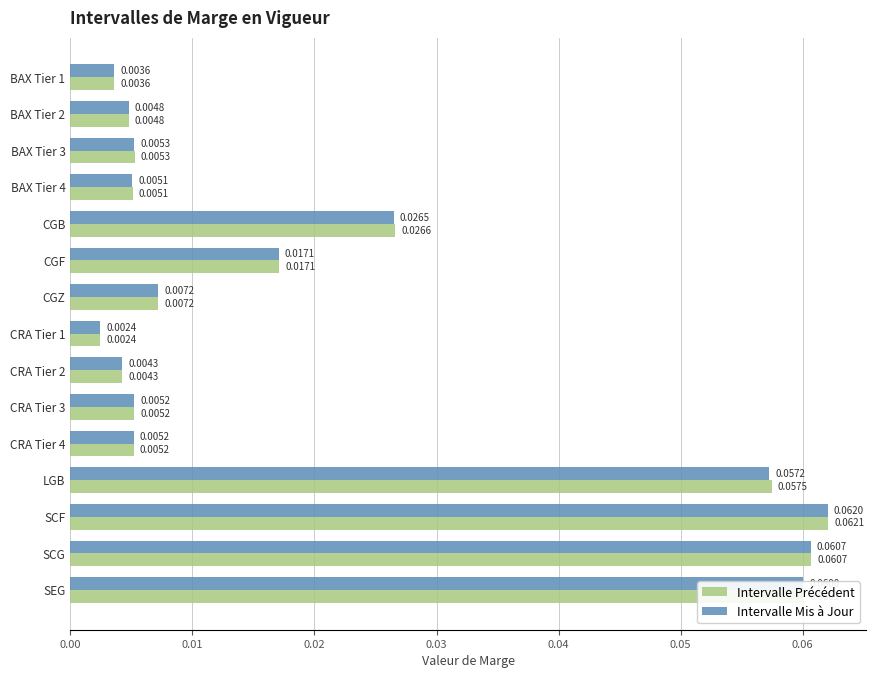

Rank the series by their maximum value, from highest to lowest.

Intervalle Précédent, Intervalle Mis à Jour